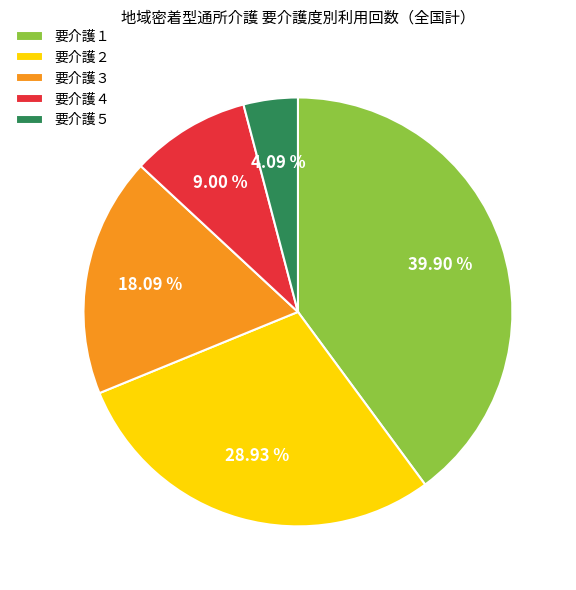

To the nearest percent, what is the average slice percentage?

20%